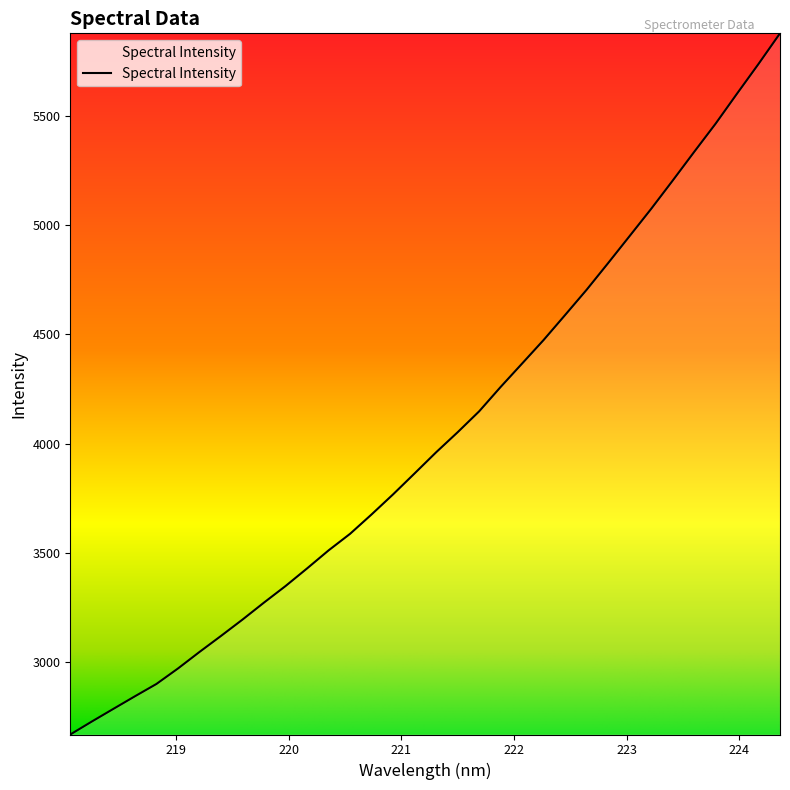

What is the difference between the maximum and minimum values?

3208.1